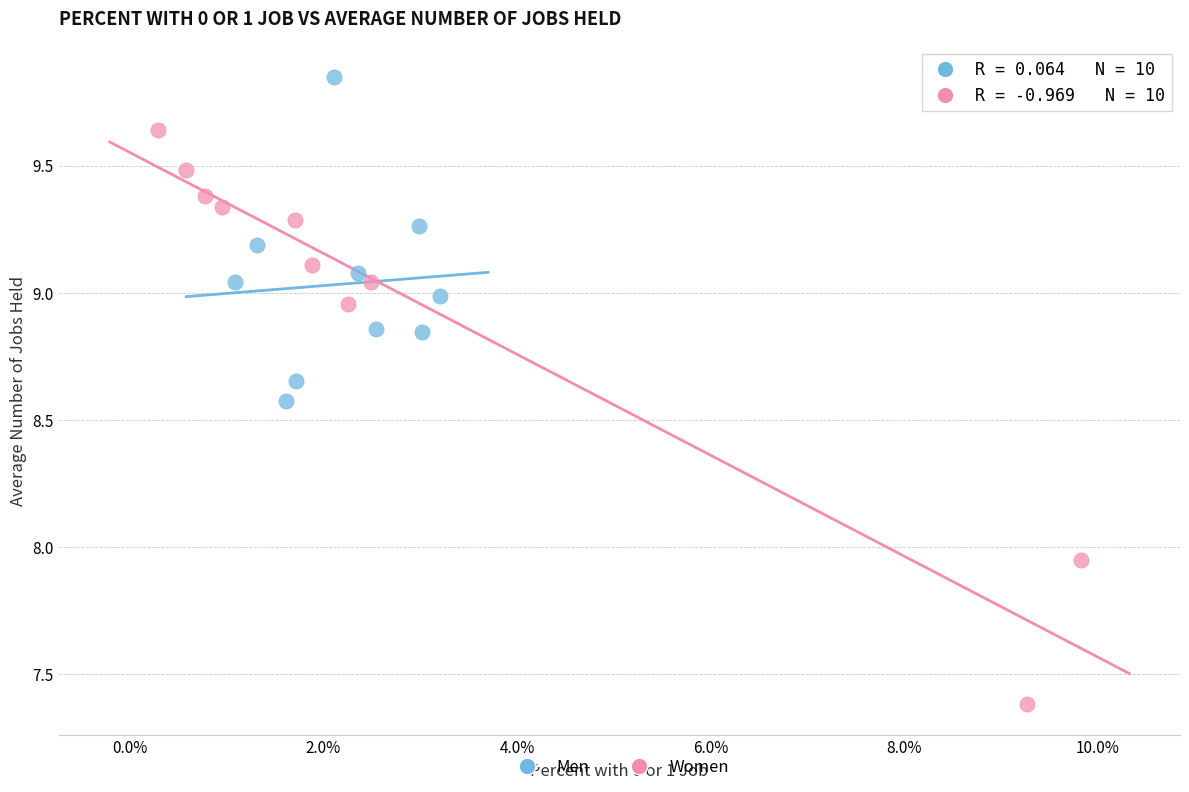

Which series reaches the maximum Y coordinate?

Men